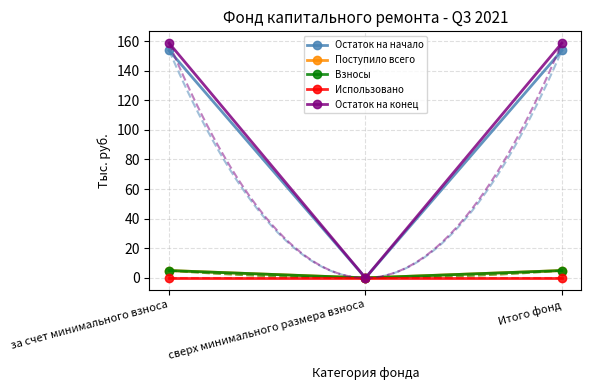

Does the chart have visible grid lines?

Yes